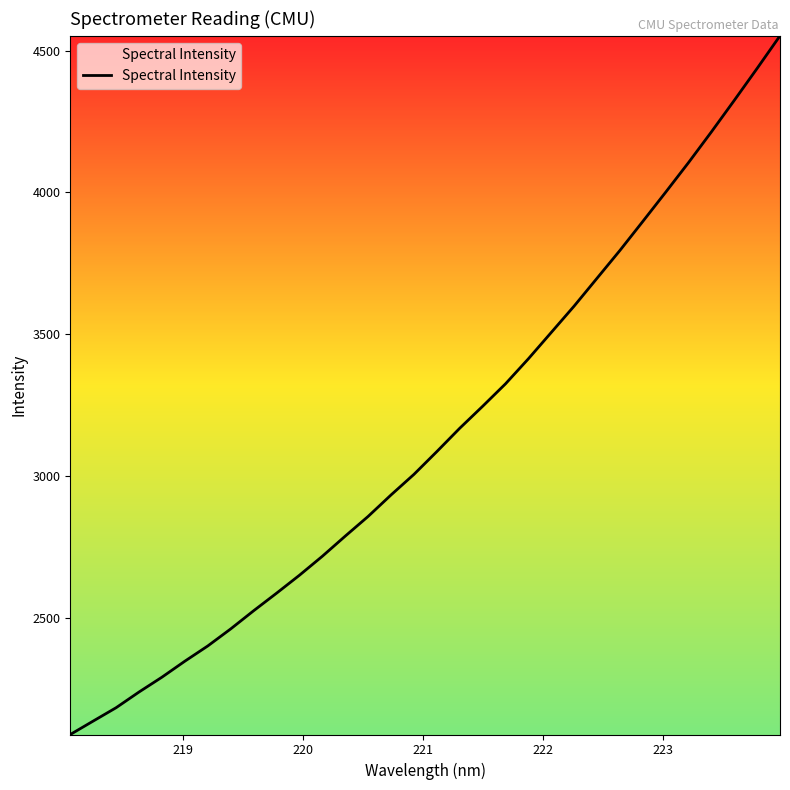

How many lines are shown in the chart?

1